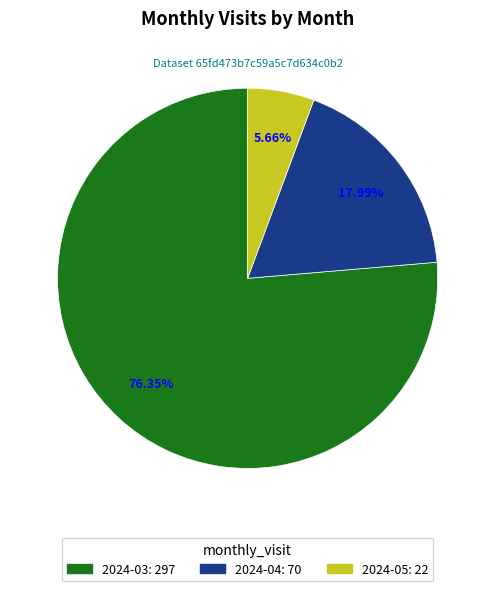

To the nearest percent, what portion does 2024-03: 297 represent?

76%